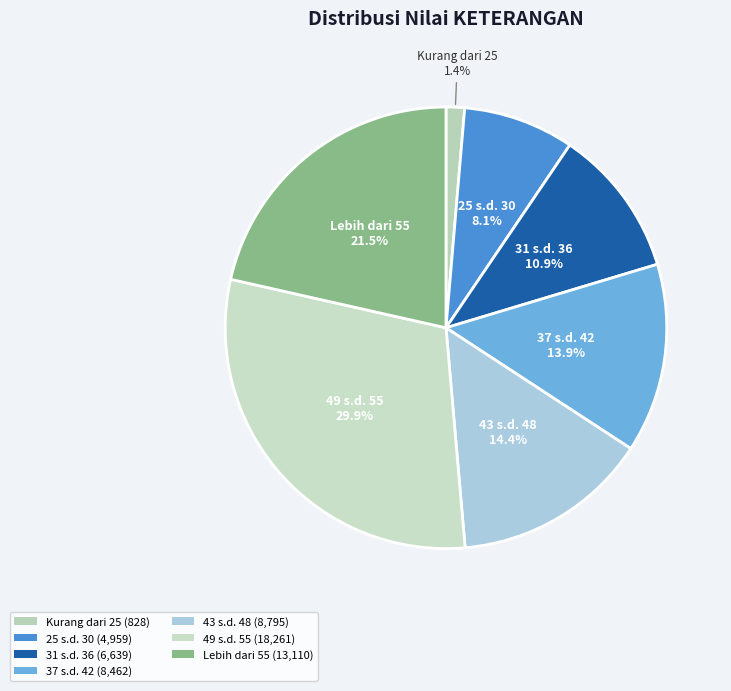

Do 31 s.d. 36 and 43 s.d. 48 together represent more than half of the pie?

No